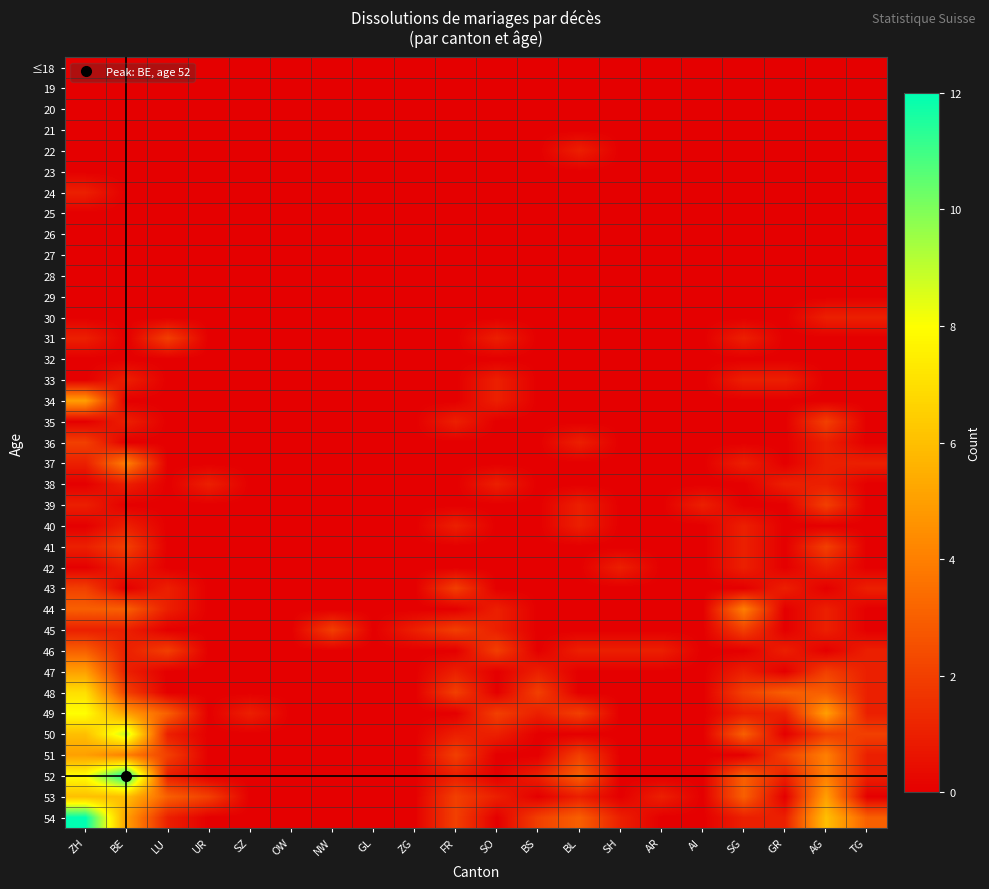

Reading left to right, list all the values displayed in this chart.

≤18: ZH=0	BE=0	LU=0	UR=0	SZ=0	OW=0	NW=0	GL=0	ZG=0	FR=0	SO=0	BS=0	BL=0	SH=0	AR=0	AI=0	SG=0	GR=0	AG=0	TG=0
19: ZH=0	BE=0	LU=0	UR=0	SZ=0	OW=0	NW=0	GL=0	ZG=0	FR=0	SO=0	BS=0	BL=0	SH=0	AR=0	AI=0	SG=0	GR=0	AG=0	TG=0
20: ZH=0	BE=0	LU=0	UR=0	SZ=0	OW=0	NW=0	GL=0	ZG=0	FR=0	SO=0	BS=0	BL=0	SH=0	AR=0	AI=0	SG=0	GR=0	AG=0	TG=0
21: ZH=0	BE=0	LU=0	UR=0	SZ=0	OW=0	NW=0	GL=0	ZG=0	FR=0	SO=0	BS=0	BL=0	SH=0	AR=0	AI=0	SG=0	GR=0	AG=0	TG=0
22: ZH=0	BE=0	LU=0	UR=0	SZ=0	OW=0	NW=0	GL=0	ZG=0	FR=0	SO=0	BS=0	BL=1	SH=0	AR=0	AI=0	SG=0	GR=0	AG=0	TG=0
23: ZH=0	BE=0	LU=0	UR=0	SZ=0	OW=0	NW=0	GL=0	ZG=0	FR=0	SO=0	BS=0	BL=0	SH=0	AR=0	AI=0	SG=0	GR=0	AG=0	TG=0
24: ZH=1	BE=0	LU=0	UR=0	SZ=0	OW=0	NW=0	GL=0	ZG=0	FR=0	SO=0	BS=0	BL=0	SH=0	AR=0	AI=0	SG=0	GR=0	AG=0	TG=0
25: ZH=0	BE=0	LU=0	UR=0	SZ=0	OW=0	NW=0	GL=0	ZG=0	FR=0	SO=0	BS=0	BL=0	SH=0	AR=0	AI=0	SG=0	GR=0	AG=0	TG=0
26: ZH=0	BE=0	LU=0	UR=0	SZ=0	OW=0	NW=0	GL=0	ZG=0	FR=0	SO=0	BS=0	BL=0	SH=0	AR=0	AI=0	SG=0	GR=0	AG=0	TG=0
27: ZH=0	BE=0	LU=0	UR=0	SZ=0	OW=0	NW=0	GL=0	ZG=0	FR=0	SO=0	BS=0	BL=0	SH=0	AR=0	AI=0	SG=0	GR=0	AG=0	TG=0
28: ZH=0	BE=0	LU=0	UR=0	SZ=0	OW=0	NW=0	GL=0	ZG=0	FR=0	SO=0	BS=0	BL=0	SH=0	AR=0	AI=0	SG=0	GR=0	AG=0	TG=0
29: ZH=0	BE=0	LU=0	UR=0	SZ=0	OW=0	NW=0	GL=0	ZG=0	FR=0	SO=0	BS=0	BL=0	SH=0	AR=0	AI=0	SG=0	GR=0	AG=0	TG=0
30: ZH=0	BE=0	LU=0	UR=0	SZ=0	OW=0	NW=0	GL=0	ZG=0	FR=0	SO=0	BS=0	BL=0	SH=0	AR=0	AI=0	SG=0	GR=0	AG=1	TG=1
31: ZH=1	BE=0	LU=2	UR=0	SZ=0	OW=0	NW=0	GL=0	ZG=0	FR=0	SO=1	BS=0	BL=0	SH=0	AR=0	AI=0	SG=1	GR=0	AG=0	TG=0
32: ZH=0	BE=0	LU=0	UR=0	SZ=0	OW=0	NW=0	GL=0	ZG=0	FR=0	SO=0	BS=0	BL=0	SH=0	AR=0	AI=0	SG=0	GR=0	AG=0	TG=0
33: ZH=0	BE=1	LU=0	UR=0	SZ=0	OW=0	NW=0	GL=0	ZG=0	FR=0	SO=1	BS=0	BL=0	SH=0	AR=0	AI=0	SG=1	GR=1	AG=0	TG=0
34: ZH=5	BE=0	LU=0	UR=0	SZ=0	OW=0	NW=0	GL=0	ZG=0	FR=0	SO=1	BS=0	BL=0	SH=0	AR=0	AI=0	SG=0	GR=0	AG=0	TG=0
35: ZH=0	BE=1	LU=0	UR=0	SZ=0	OW=0	NW=0	GL=0	ZG=0	FR=1	SO=0	BS=0	BL=0	SH=0	AR=0	AI=0	SG=0	GR=0	AG=2	TG=0
36: ZH=2	BE=0	LU=0	UR=0	SZ=0	OW=0	NW=0	GL=0	ZG=0	FR=0	SO=0	BS=0	BL=1	SH=0	AR=0	AI=0	SG=0	GR=0	AG=1	TG=0
37: ZH=1	BE=4	LU=0	UR=0	SZ=0	OW=0	NW=0	GL=0	ZG=0	FR=0	SO=0	BS=0	BL=0	SH=0	AR=0	AI=0	SG=1	GR=0	AG=1	TG=1
38: ZH=0	BE=1	LU=0	UR=1	SZ=0	OW=0	NW=0	GL=0	ZG=0	FR=0	SO=1	BS=0	BL=0	SH=0	AR=0	AI=0	SG=0	GR=1	AG=1	TG=0
39: ZH=1	BE=0	LU=0	UR=0	SZ=0	OW=0	NW=0	GL=0	ZG=0	FR=0	SO=0	BS=0	BL=1	SH=0	AR=0	AI=1	SG=0	GR=0	AG=2	TG=0
40: ZH=0	BE=1	LU=0	UR=0	SZ=0	OW=0	NW=0	GL=0	ZG=0	FR=1	SO=0	BS=0	BL=1	SH=0	AR=0	AI=0	SG=1	GR=0	AG=0	TG=0
41: ZH=1	BE=2	LU=0	UR=0	SZ=0	OW=0	NW=0	GL=0	ZG=0	FR=0	SO=0	BS=0	BL=0	SH=0	AR=0	AI=0	SG=1	GR=0	AG=2	TG=0
42: ZH=0	BE=1	LU=0	UR=0	SZ=0	OW=0	NW=0	GL=0	ZG=0	FR=0	SO=0	BS=0	BL=0	SH=1	AR=0	AI=0	SG=1	GR=0	AG=1	TG=0
43: ZH=2	BE=0	LU=1	UR=0	SZ=0	OW=0	NW=0	GL=0	ZG=0	FR=2	SO=0	BS=0	BL=0	SH=0	AR=0	AI=0	SG=0	GR=1	AG=0	TG=1
44: ZH=3	BE=3	LU=1	UR=0	SZ=0	OW=0	NW=0	GL=0	ZG=0	FR=0	SO=1	BS=0	BL=0	SH=0	AR=0	AI=0	SG=4	GR=0	AG=1	TG=0
45: ZH=1	BE=1	LU=0	UR=0	SZ=0	OW=0	NW=2	GL=0	ZG=1	FR=2	SO=1	BS=0	BL=0	SH=0	AR=0	AI=0	SG=2	GR=0	AG=1	TG=0
46: ZH=3	BE=1	LU=2	UR=0	SZ=0	OW=0	NW=0	GL=0	ZG=0	FR=0	SO=2	BS=0	BL=1	SH=1	AR=1	AI=0	SG=0	GR=1	AG=0	TG=1
47: ZH=5	BE=1	LU=0	UR=0	SZ=0	OW=0	NW=0	GL=0	ZG=0	FR=1	SO=0	BS=1	BL=0	SH=0	AR=0	AI=0	SG=1	GR=0	AG=2	TG=1
48: ZH=7	BE=2	LU=0	UR=0	SZ=0	OW=0	NW=0	GL=0	ZG=0	FR=2	SO=0	BS=2	BL=0	SH=0	AR=0	AI=0	SG=2	GR=3	AG=3	TG=1
49: ZH=8	BE=5	LU=3	UR=0	SZ=1	OW=0	NW=0	GL=0	ZG=0	FR=0	SO=2	BS=1	BL=2	SH=0	AR=0	AI=0	SG=1	GR=1	AG=5	TG=1
50: ZH=6	BE=9	LU=1	UR=0	SZ=0	OW=0	NW=0	GL=0	ZG=0	FR=1	SO=1	BS=0	BL=0	SH=0	AR=0	AI=0	SG=3	GR=0	AG=2	TG=2
51: ZH=5	BE=4	LU=2	UR=0	SZ=0	OW=0	NW=0	GL=0	ZG=0	FR=2	SO=0	BS=0	BL=2	SH=0	AR=0	AI=0	SG=0	GR=2	AG=4	TG=1
52: ZH=8	BE=12	LU=1	UR=0	SZ=0	OW=0	NW=0	GL=0	ZG=0	FR=1	SO=0	BS=1	BL=3	SH=0	AR=0	AI=0	SG=3	GR=1	AG=4	TG=1
53: ZH=6	BE=6	LU=3	UR=2	SZ=0	OW=0	NW=0	GL=0	ZG=0	FR=2	SO=1	BS=0	BL=1	SH=0	AR=1	AI=0	SG=3	GR=0	AG=5	TG=0
54: ZH=12	BE=5	LU=1	UR=0	SZ=0	OW=0	NW=0	GL=0	ZG=0	FR=2	SO=0	BS=2	BL=3	SH=1	AR=0	AI=0	SG=1	GR=1	AG=6	TG=3